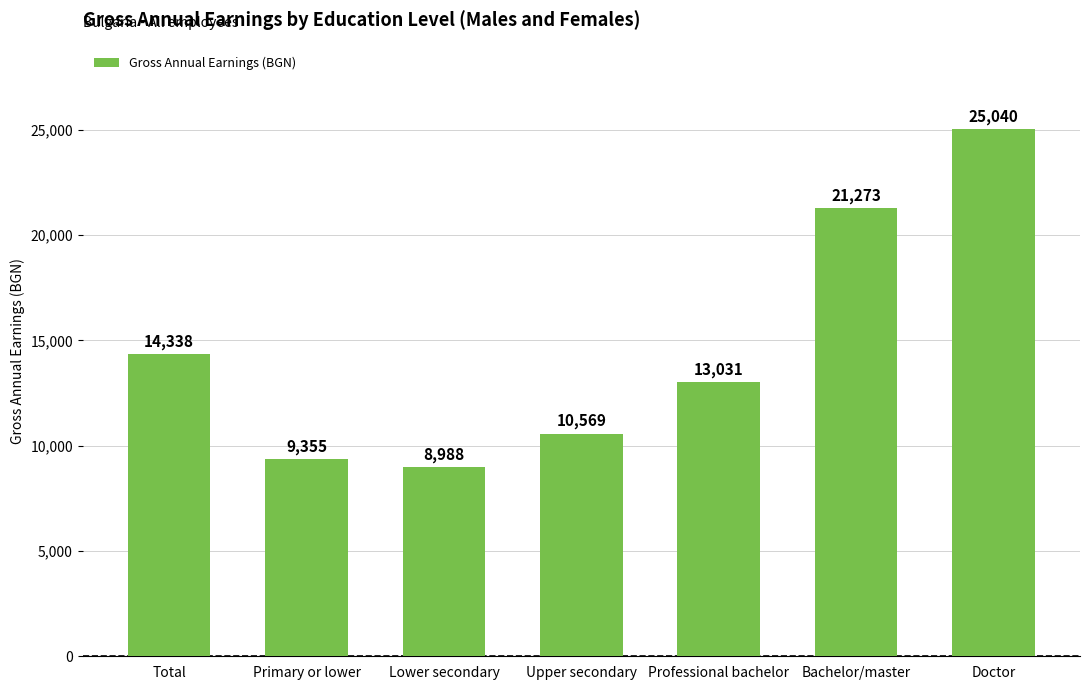

Rank the categories by value from lowest to highest.

Lower secondary, Primary or lower, Upper secondary, Professional bachelor, Total, Bachelor/master, Doctor